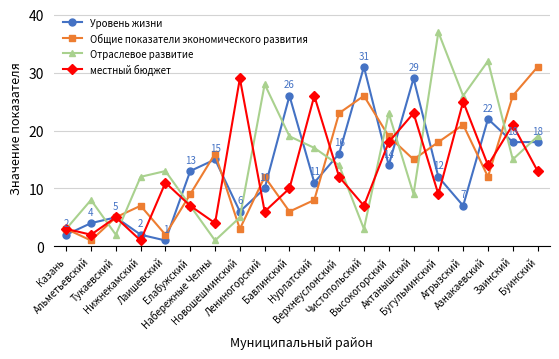

Between Новошешминский and Актанышский, which series saw the biggest shift?

Уровень жизни